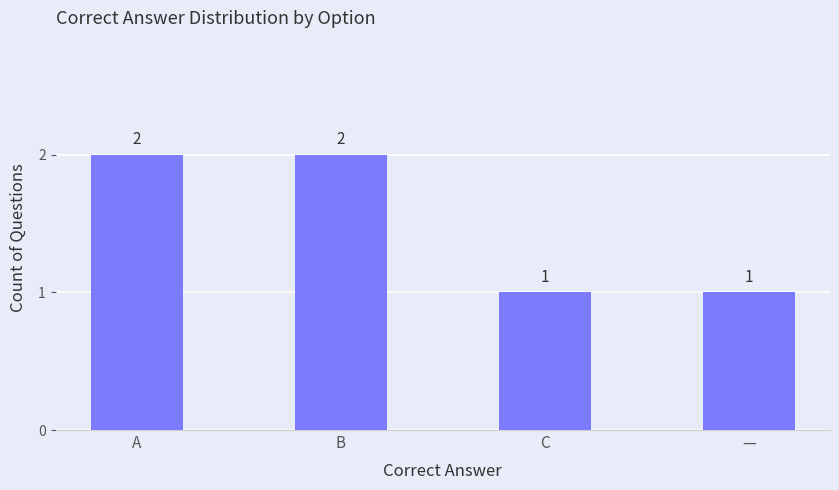

Reading right to left, extract all data points from this chart.

1	1	2	2